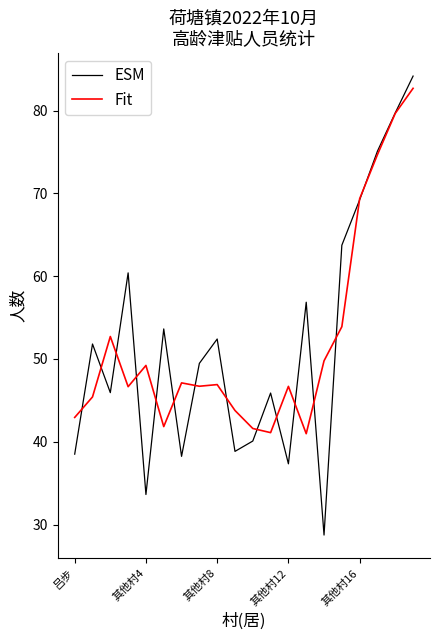

Which series has the widest spread of values?

ESM